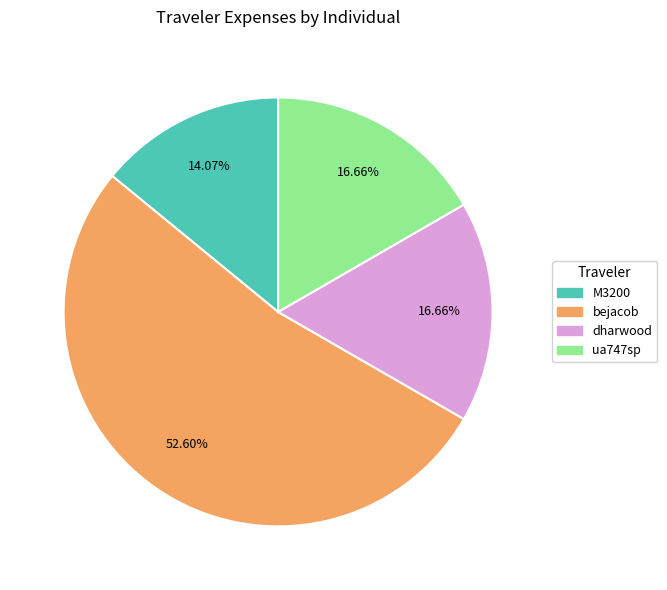

Approximately how many times larger is the value at dharwood compared to bejacob?

0.3